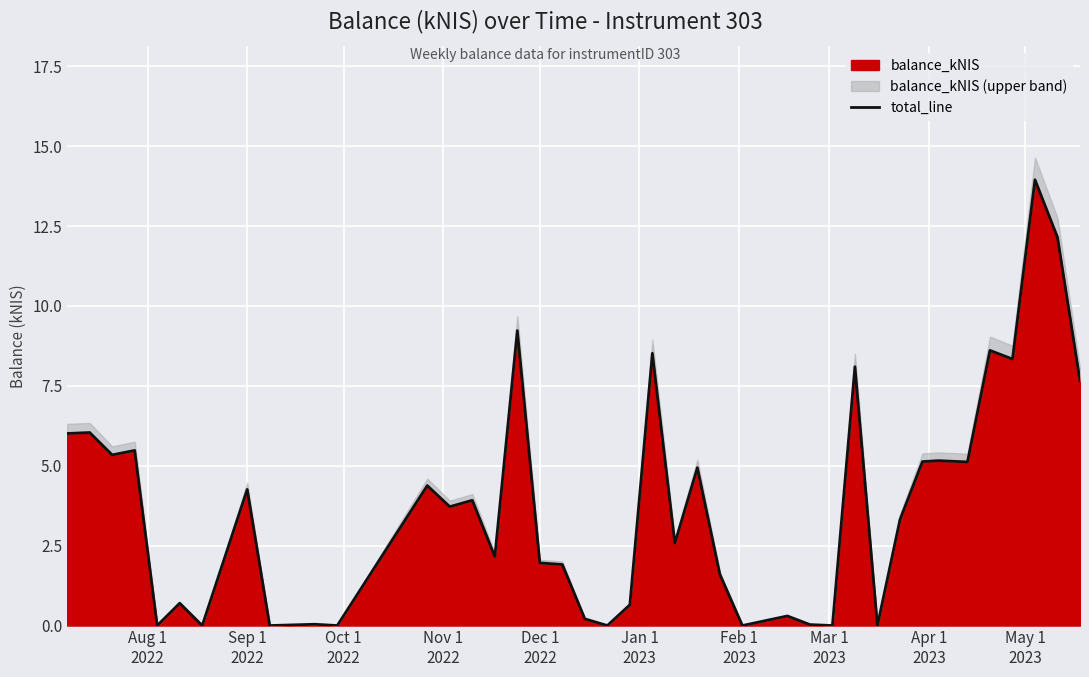

Where does the data first go above 3?

Aug 1
2022